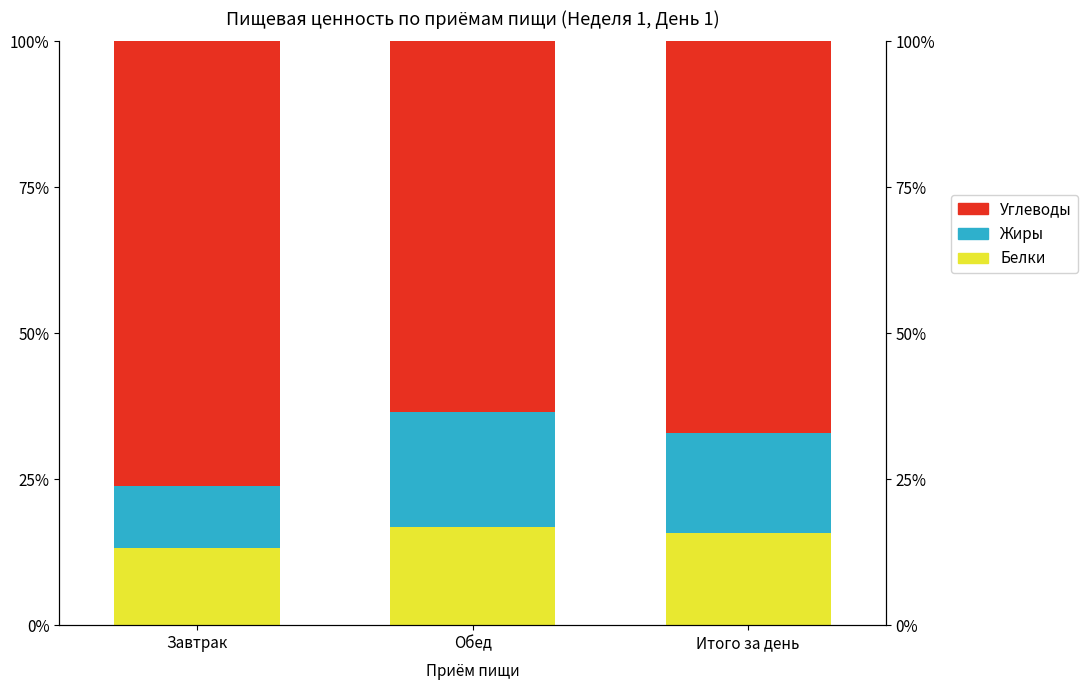

The Белки series shows 13.1 at Завтрак. True or false?

True